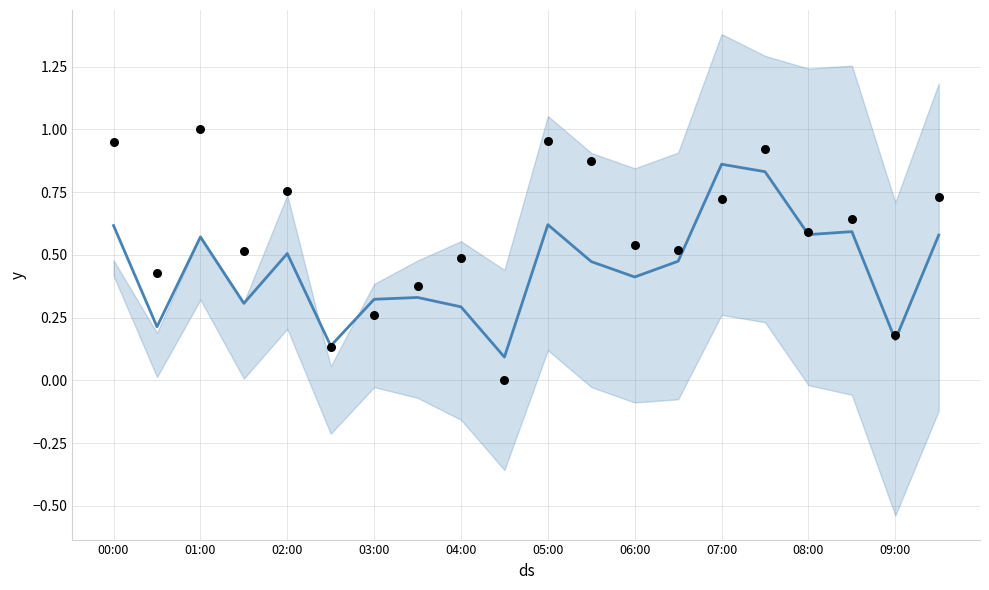

At how many categories does at least one series exceed 0?

20